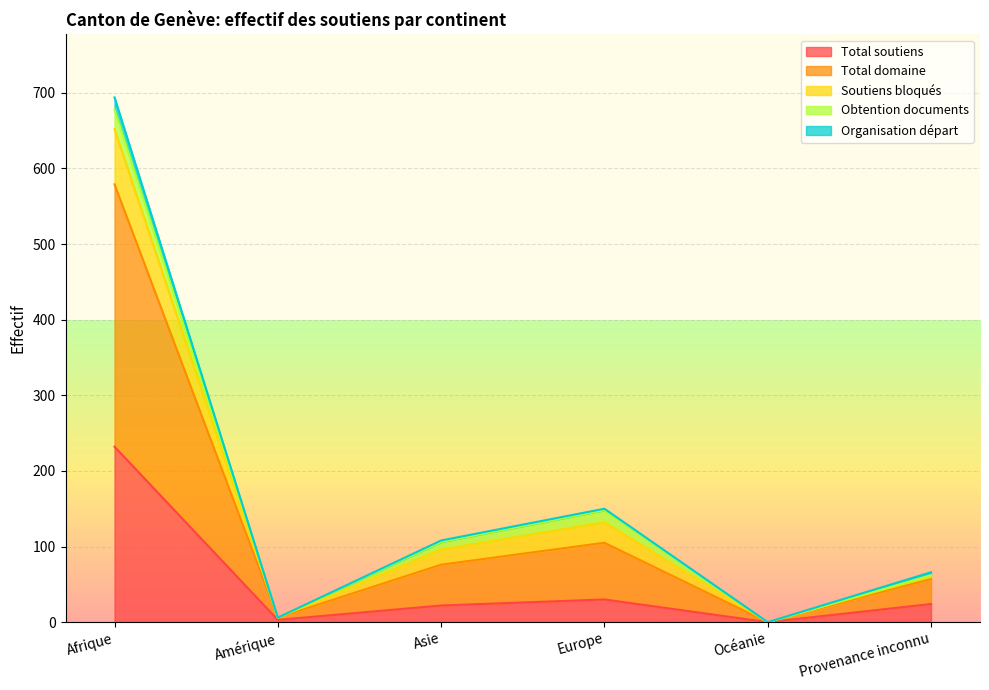

Where does the Total soutiens series first go above 24?

Afrique